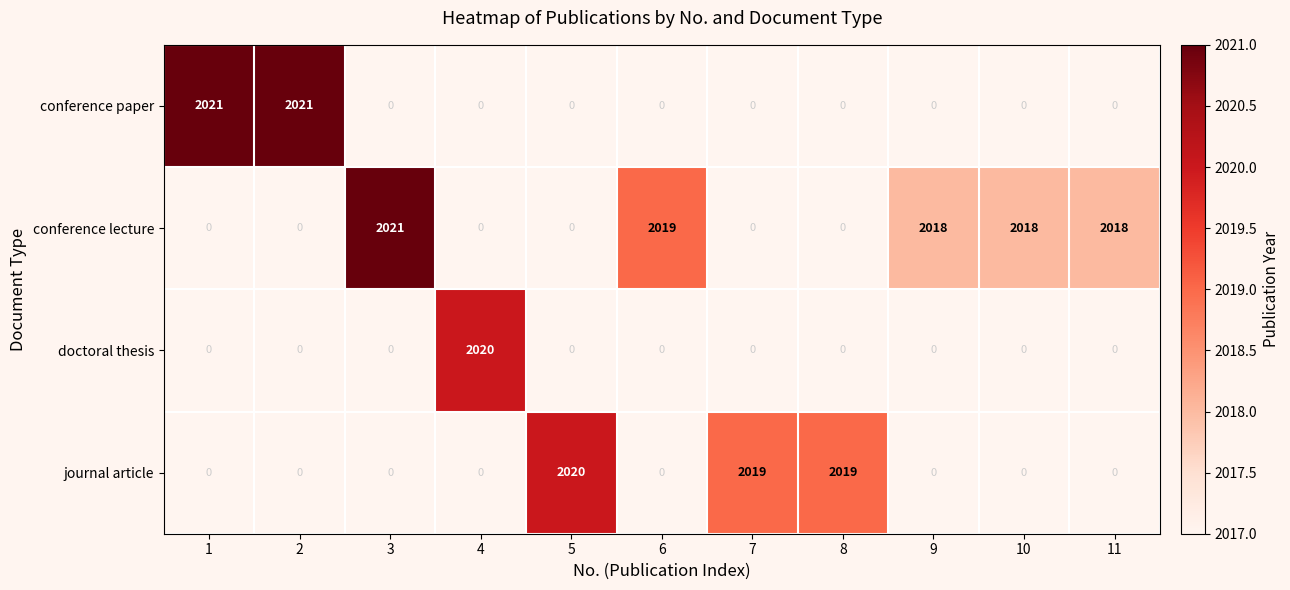

Rank the series by their average value, from highest to lowest.

conference lecture, journal article, conference paper, doctoral thesis